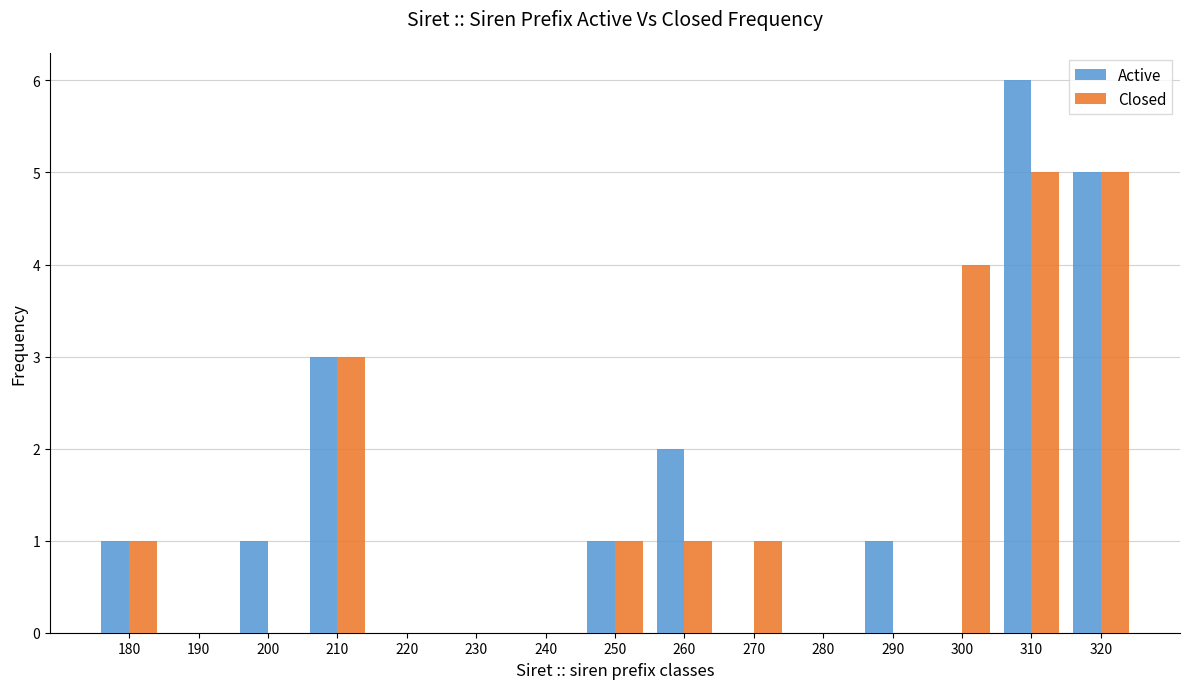

Reading right to left, what are all the values shown in this chart?

Active: 320=5	310=6	300=0	290=1	280=0	270=0	260=2	250=1	240=0	230=0	220=0	210=3	200=1	190=0	180=1
Closed: 320=5	310=5	300=4	290=0	280=0	270=1	260=1	250=1	240=0	230=0	220=0	210=3	200=0	190=0	180=1